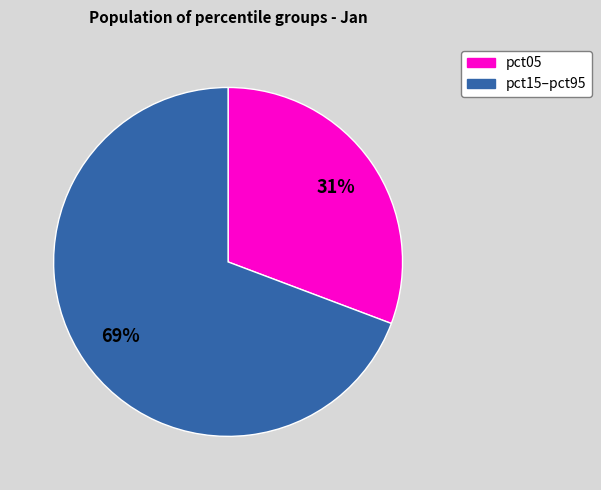

Does any single category account for the majority?

Yes